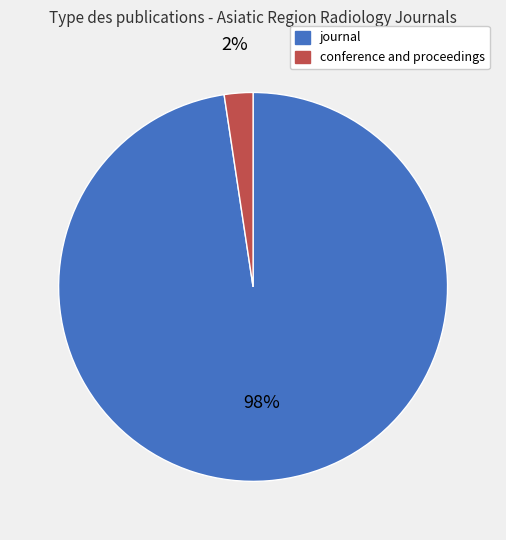

Rank the categories by value from lowest to highest.

conference and proceedings, journal